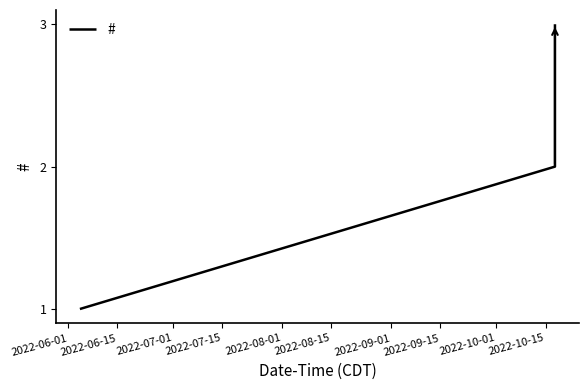

How many categories are shown in the chart?

3